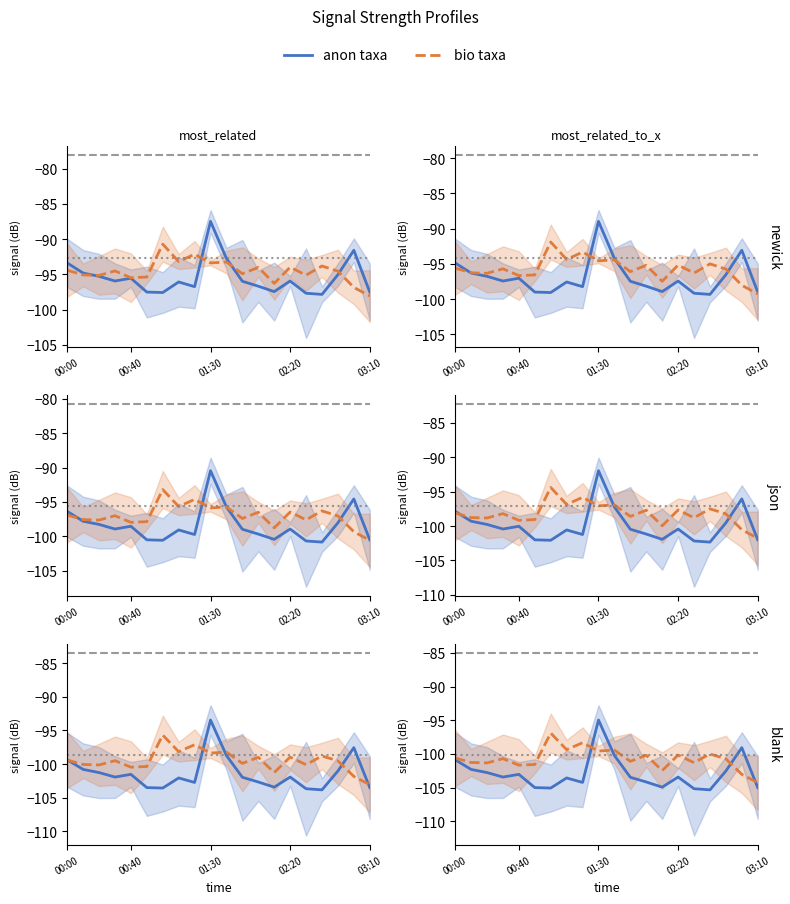

What is the maximum value for bio taxa?

-96.9